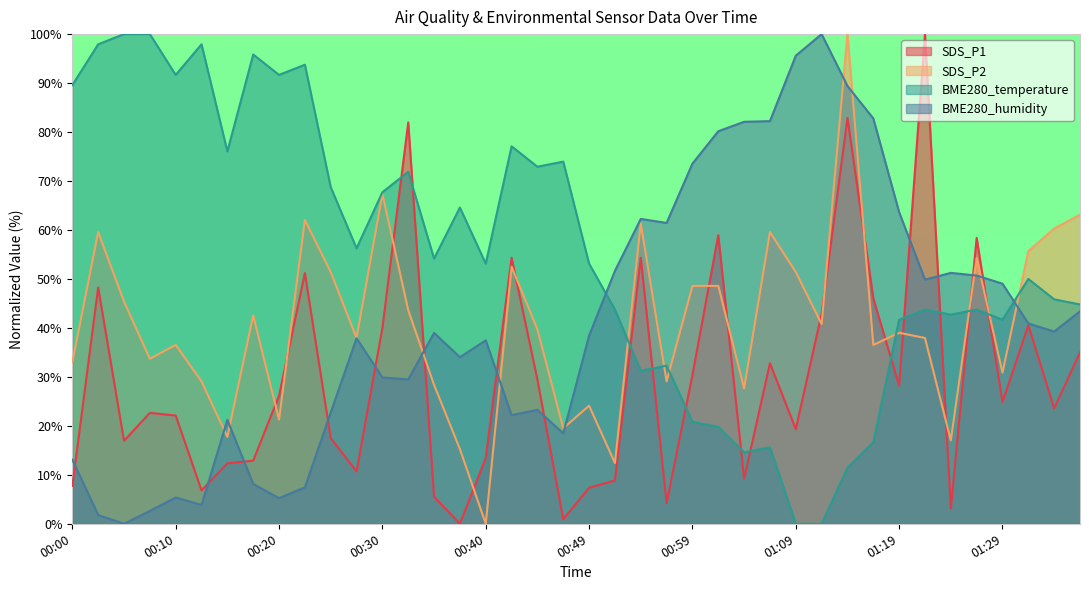

What is the difference between the maximum and minimum values in the BME280_humidity series?

100.0